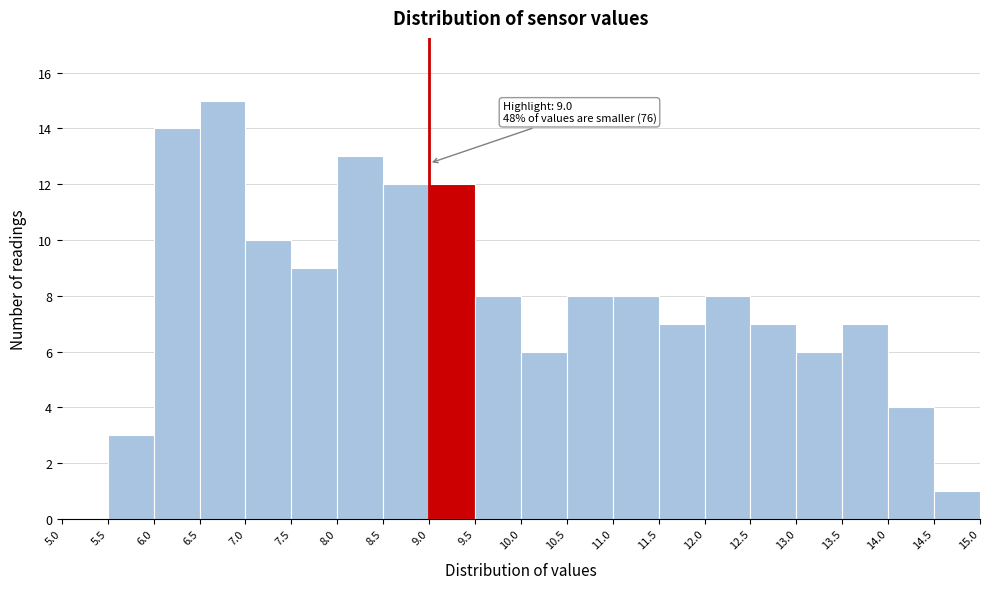

Which range on the x-axis has the tallest bar?

6.5 to 7.0